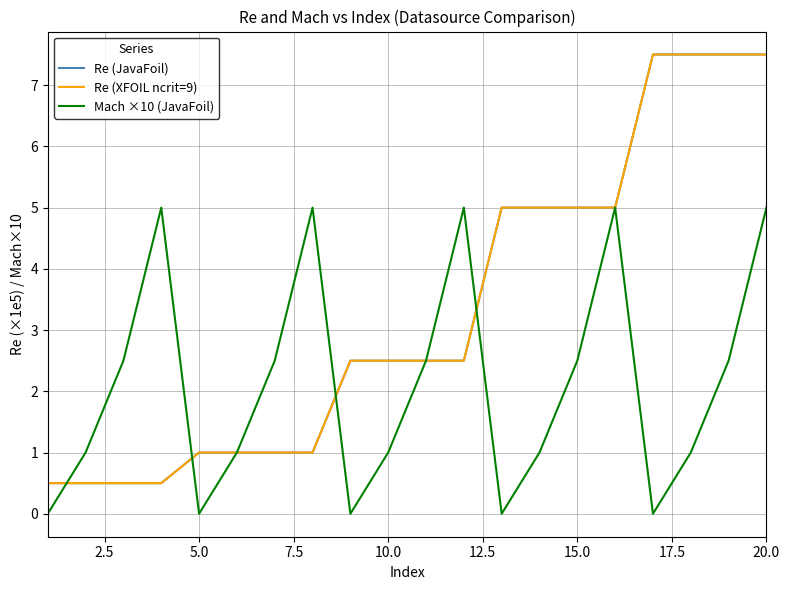

What is the average value of the Re (JavaFoil) series?

3.3